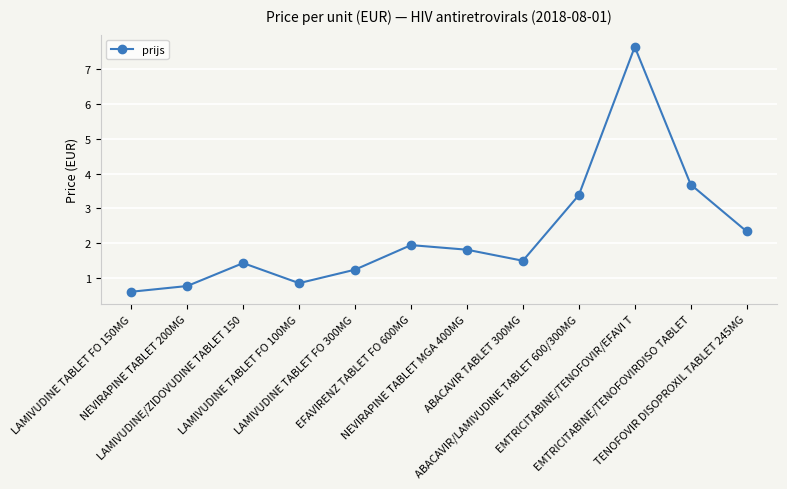

At which label does the data first exceed 1?

LAMIVUDINE/ZIDOVUDINE TABLET 150